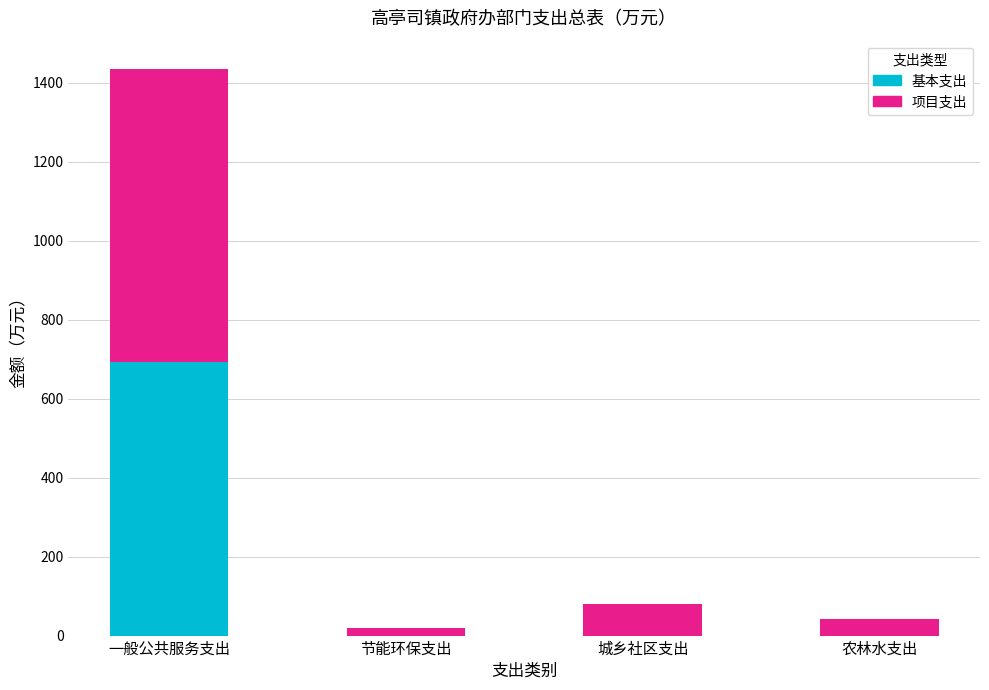

What is the total value across all series at 城乡社区支出?

81.0